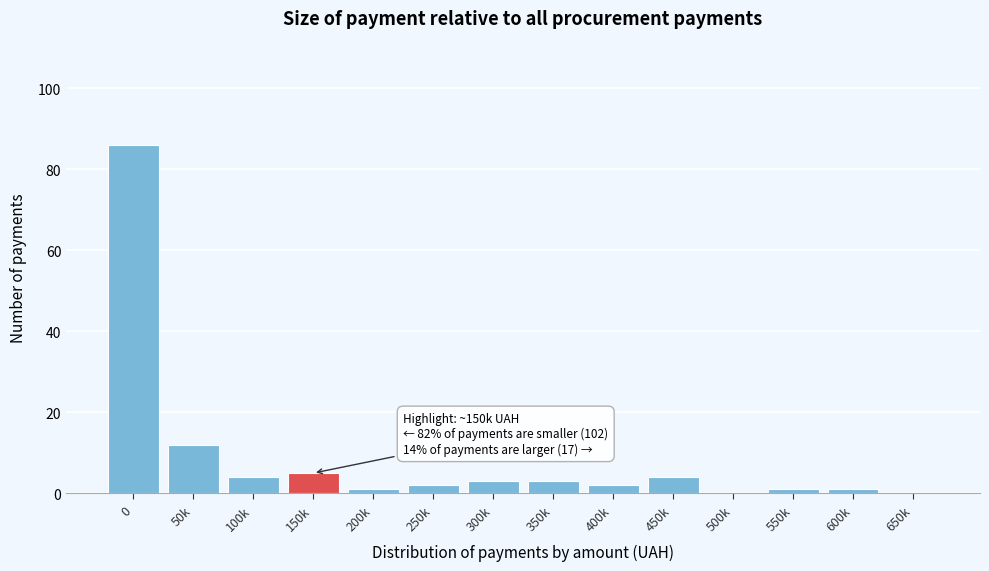

Reading left to right, transcribe all the data shown in this chart.

0=86	50k=12	100k=4	150k=5	200k=1	250k=2	300k=3	350k=3	400k=2	450k=4	500k=0	550k=1	600k=1	650k=0